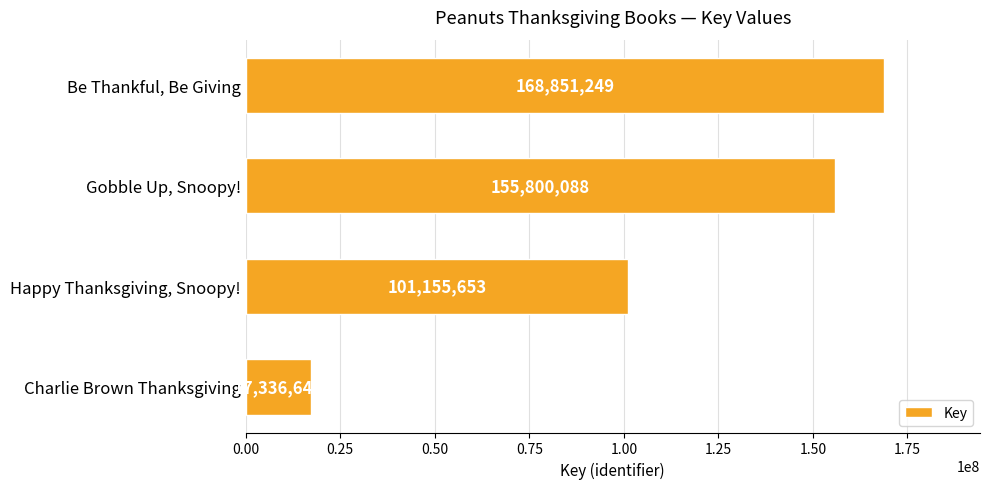

Reading bottom to top, transcribe all the data shown in this chart.

Charlie Brown Thanksgiving=17336643	Happy Thanksgiving, Snoopy!=101155653	Gobble Up, Snoopy!=155800088	Be Thankful, Be Giving=168851249